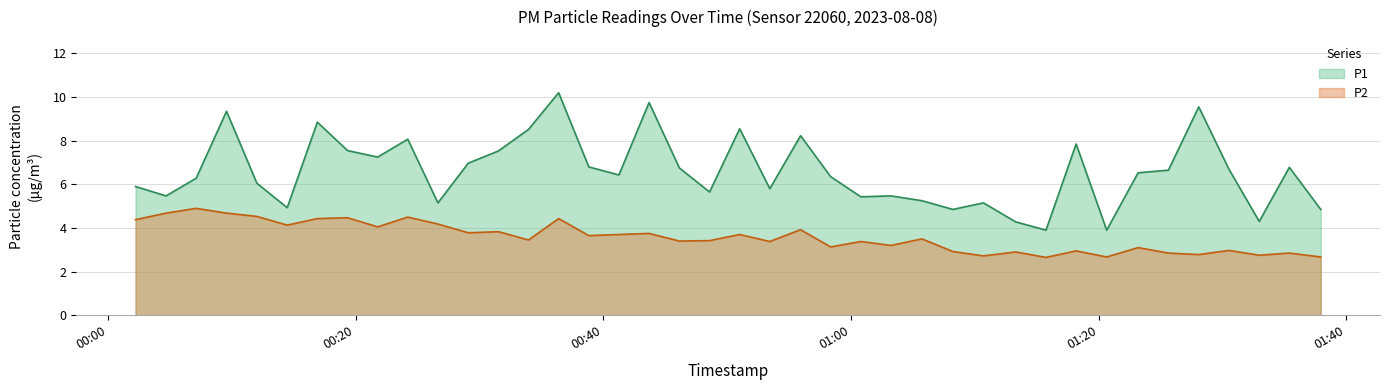

List the series in order of their overall mean, highest first.

P1, P2